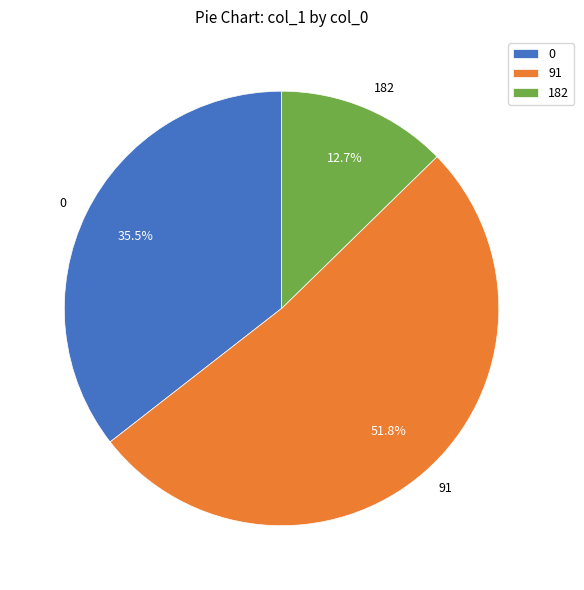

Is 182 the majority of the pie?

No